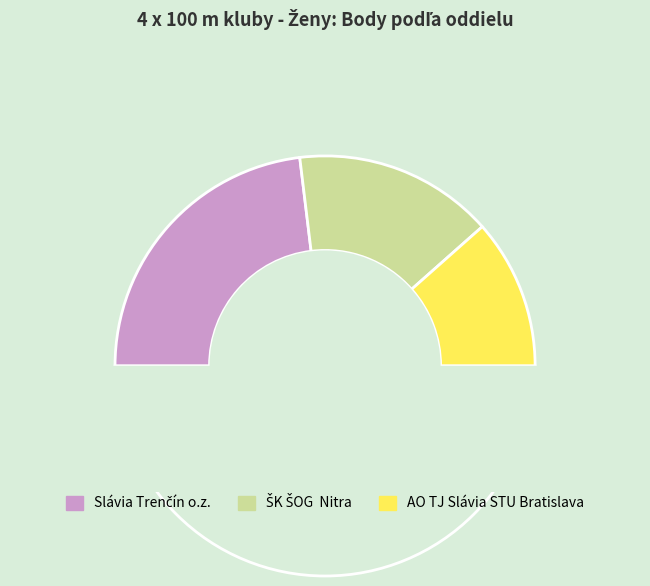

Does AO TJ Slávia STU Bratislava represent more than half of the total?

No